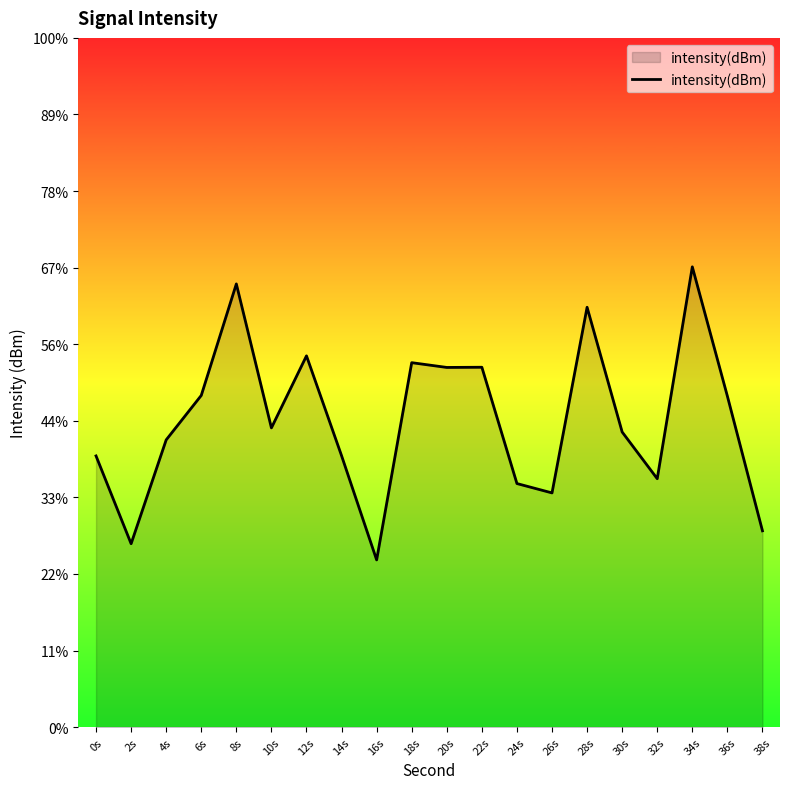

At which label does the data first exceed -127?

6s